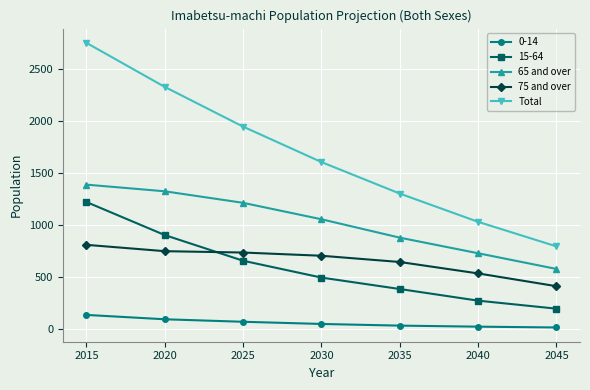

Count the number of data series in this chart.

5